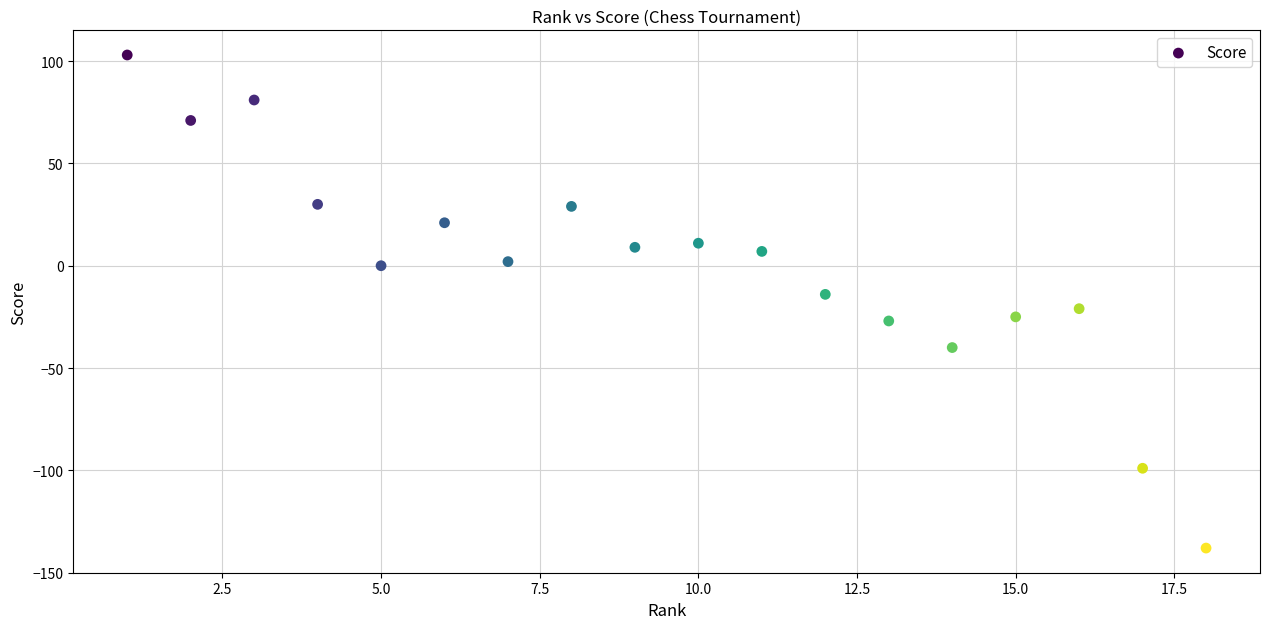

What is the range of Y values (max minus min)?

241